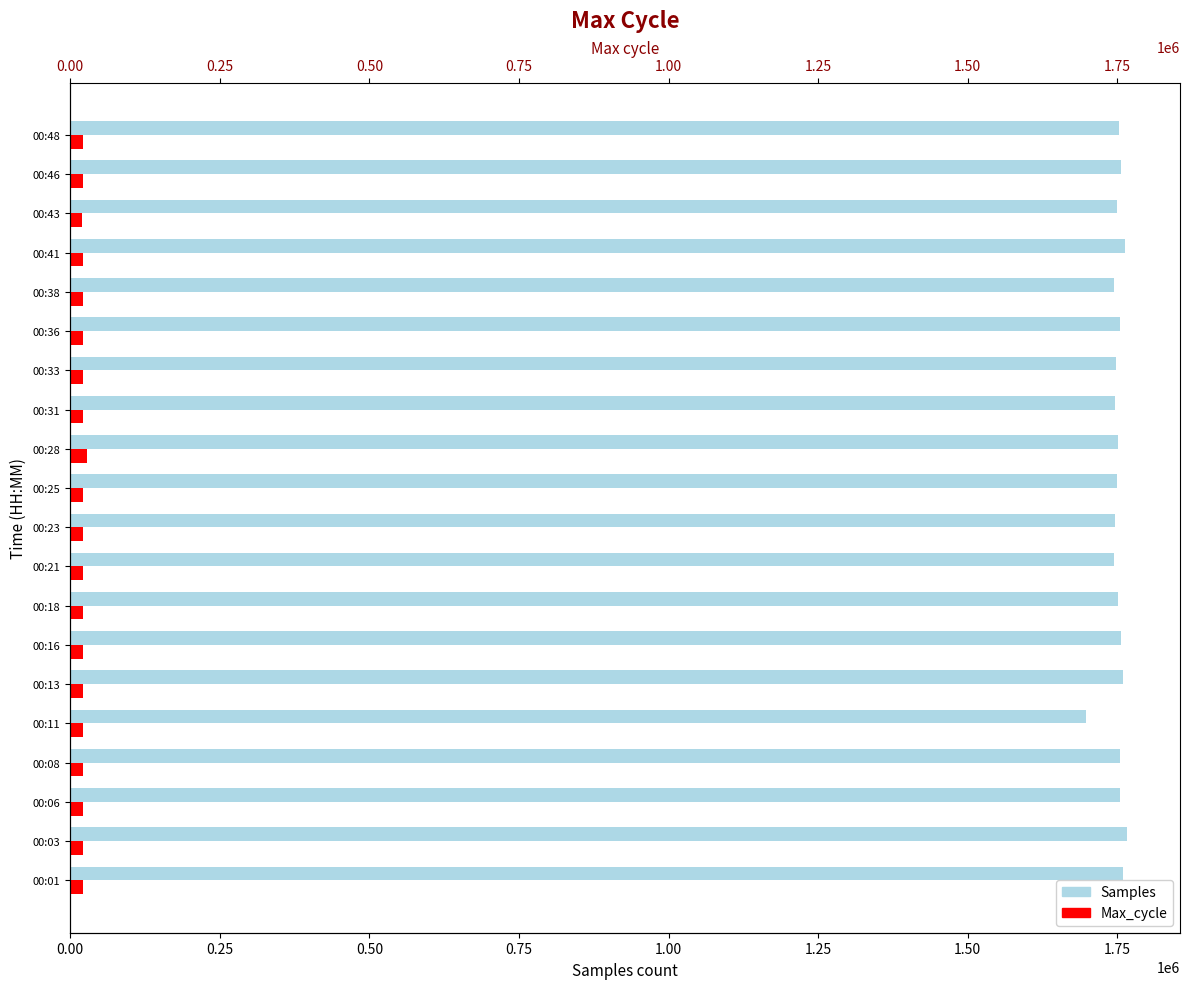

How many data points in Max_cycle are above 21524?

9